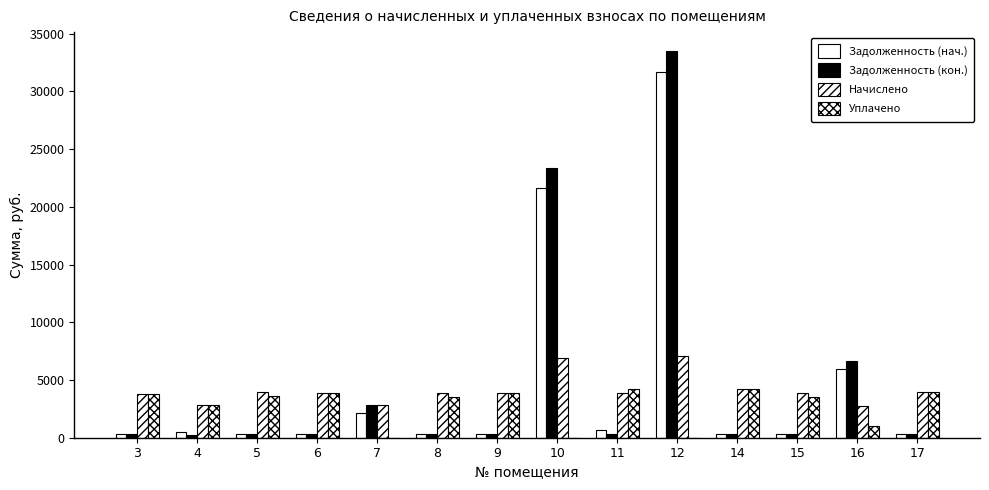

What is the approximate value of Начислено at 15?

3882.4